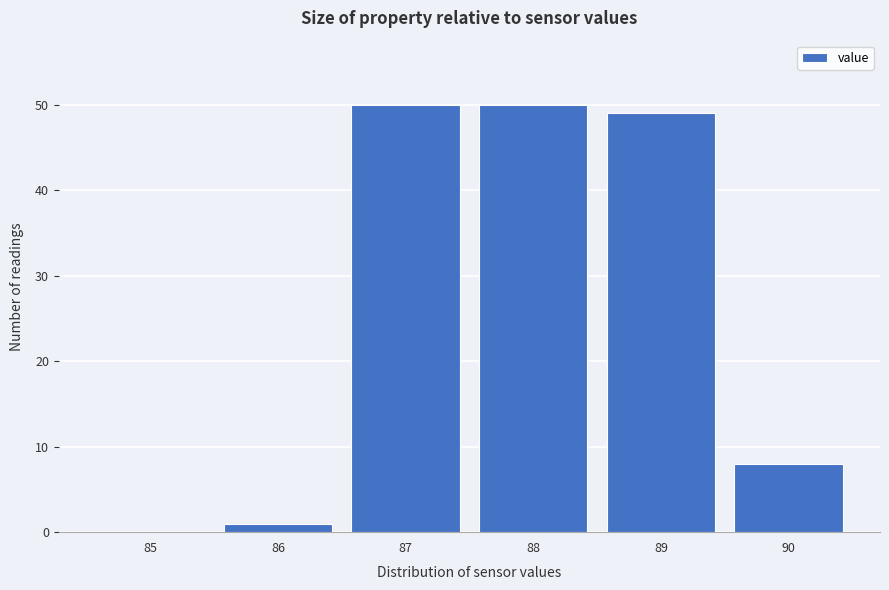

Reading left to right, transcribe all the data shown in this chart.

85=0	86=1	87=50	88=50	89=49	90=8